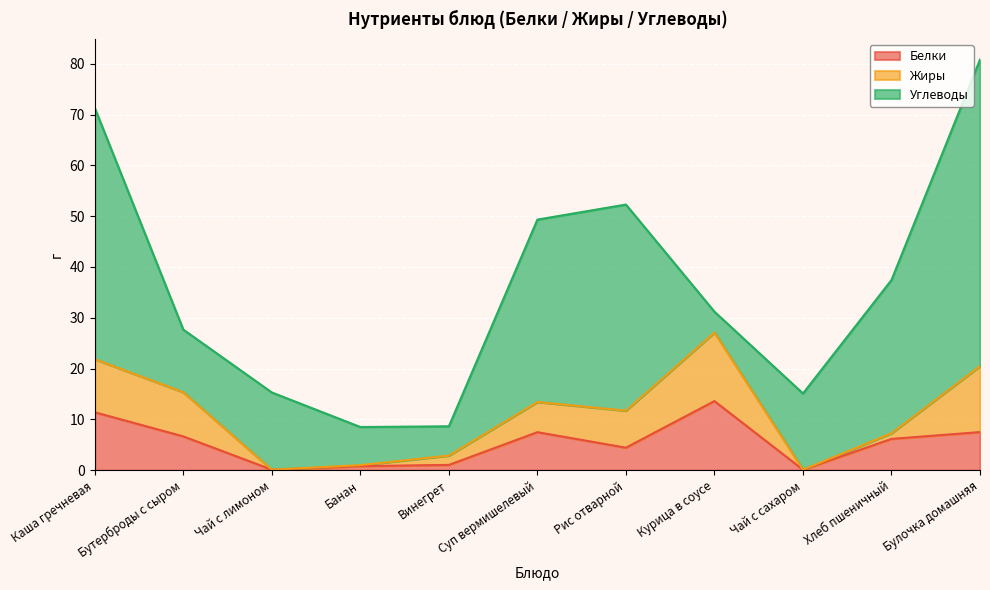

What position from the left is Каша гречневая?

1